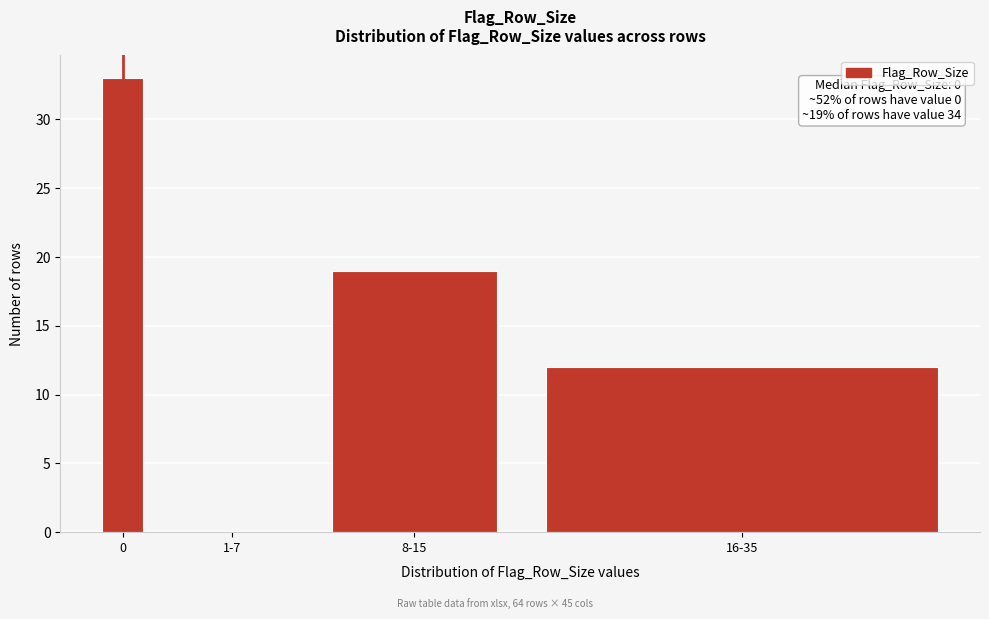

Reading left to right, transcribe all the data shown in this chart.

0=33	1-7=0	8-15=19	16-35=12